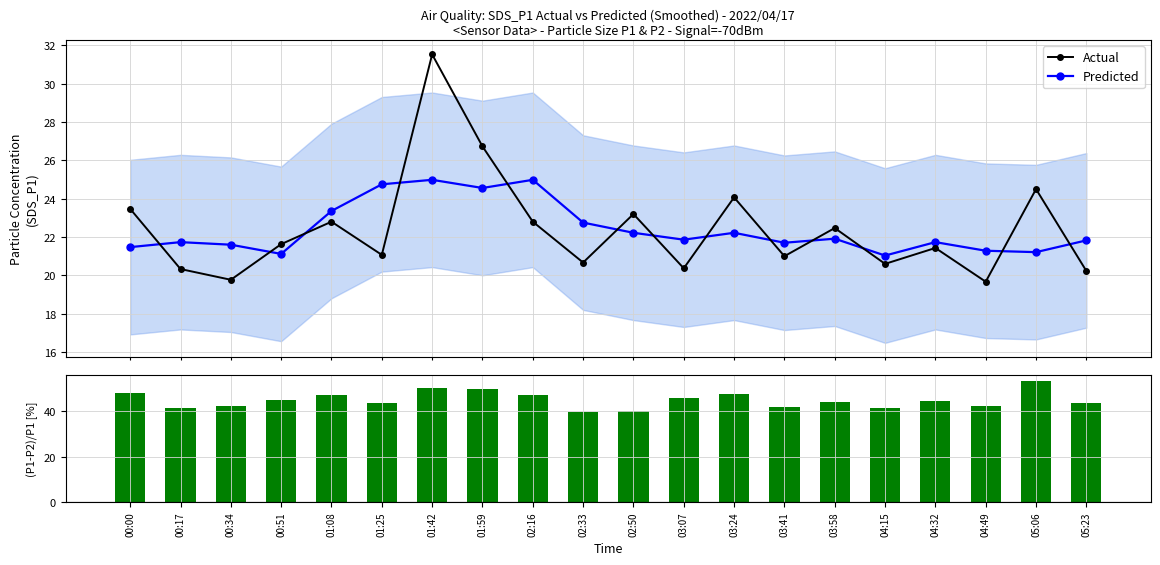

Reading left to right, extract all data points from this chart.

Actual: 00:00=23.5	00:17=20.3	00:34=19.8	00:51=21.6	01:08=22.8	01:25=21.1	01:42=31.5	01:59=26.7	02:16=22.8	02:33=20.7	02:50=23.2	03:07=20.4	03:24=24.1	03:41=21.0	03:58=22.5	04:15=20.6	04:32=21.4	04:49=19.7	05:06=24.5	05:23=20.2
Predicted: 00:00=21.5	00:17=21.7	00:34=21.6	00:51=21.1	01:08=23.4	01:25=24.8	01:42=25.0	01:59=24.6	02:16=25.0	02:33=22.8	02:50=22.2	03:07=21.9	03:24=22.2	03:41=21.7	03:58=21.9	04:15=21.0	04:32=21.7	04:49=21.3	05:06=21.2	05:23=21.8
(P1-P2)/P1 [%]: 00:00=47.9	00:17=41.6	00:34=42.2	00:51=45.0	01:08=47.1	01:25=43.9	01:42=50.4	01:59=50.0	02:16=47.1	02:33=39.5	02:50=40.1	03:07=45.9	03:24=47.8	03:41=42.0	03:58=43.9	04:15=41.3	04:32=44.6	04:49=42.6	05:06=53.3	05:23=43.5